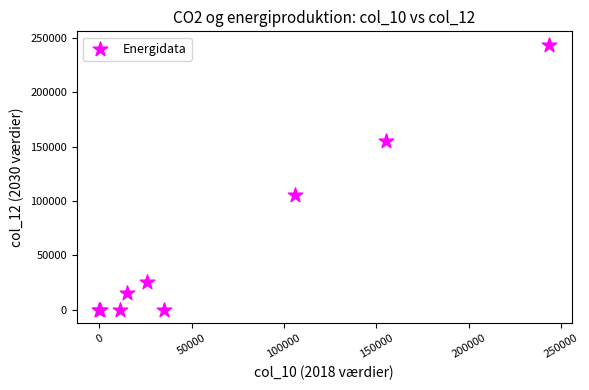

What Y value in the scatter plot is closest to 121814?

105908.0